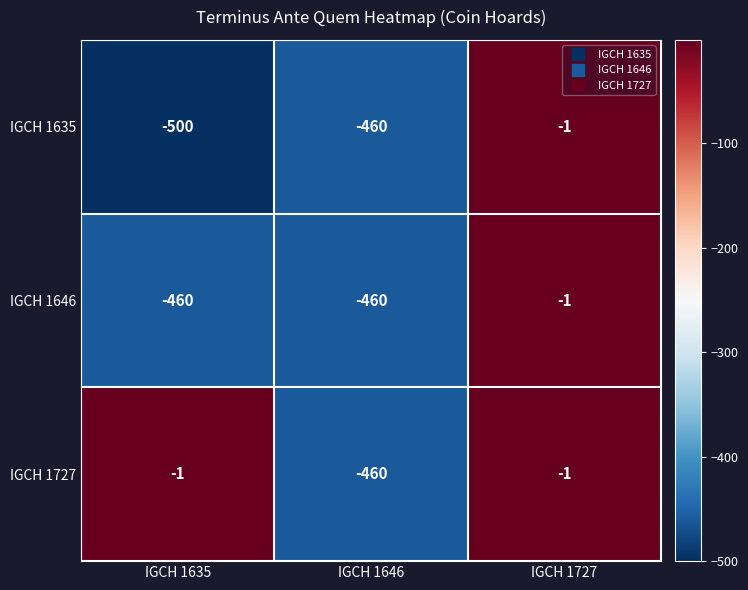

The value of IGCH 1727 at IGCH 1727 is 0. True or false?

False